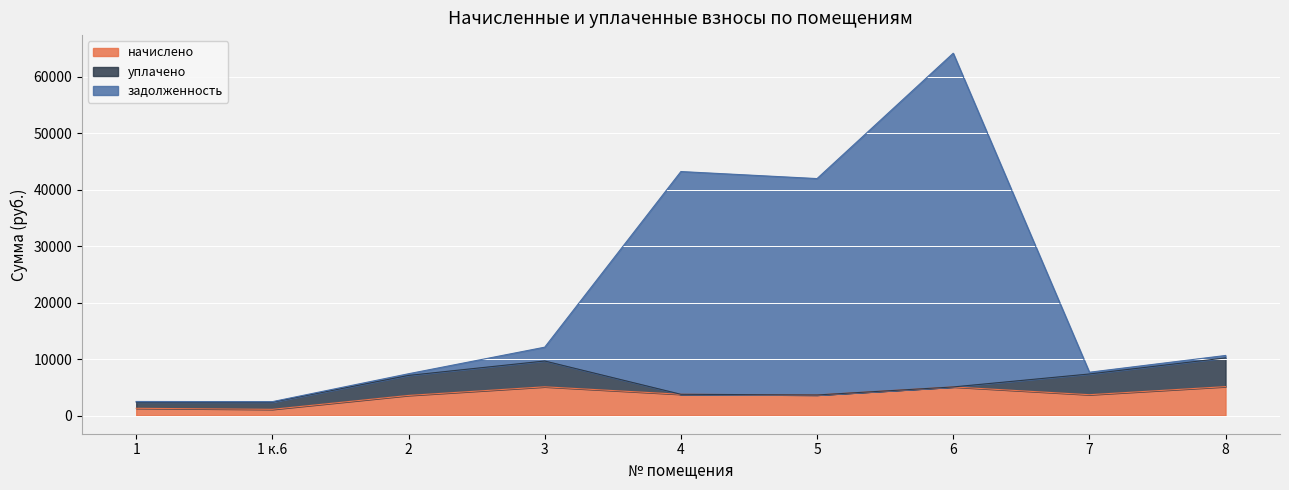

Does the chart display data point markers on the line(s)?

No